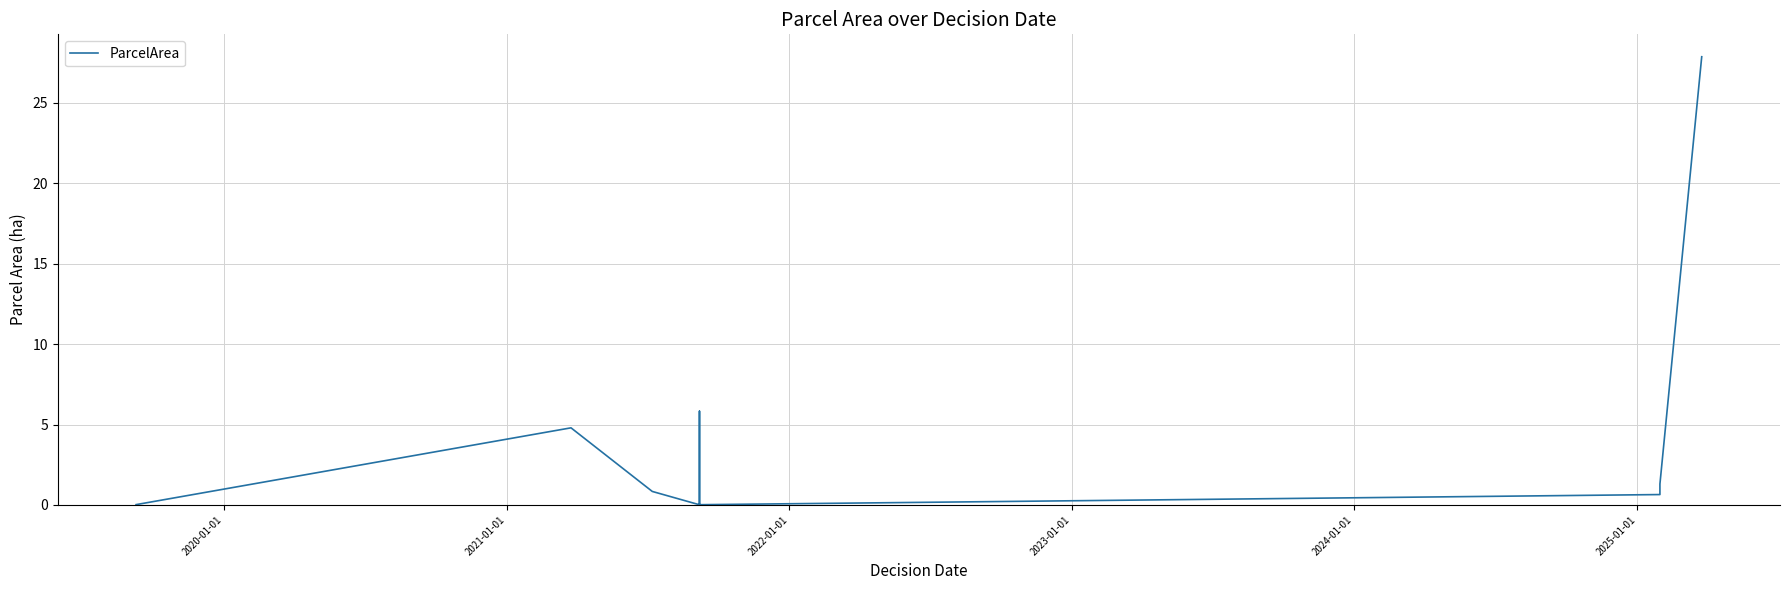

Is it true that the value at 2022-01-01 is 0.0?

False